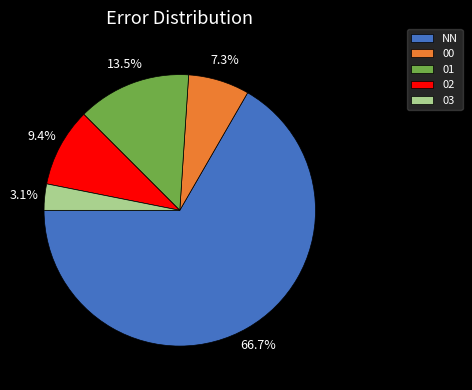

To the nearest percent, what is the combined percentage of 01 and 00?

21%